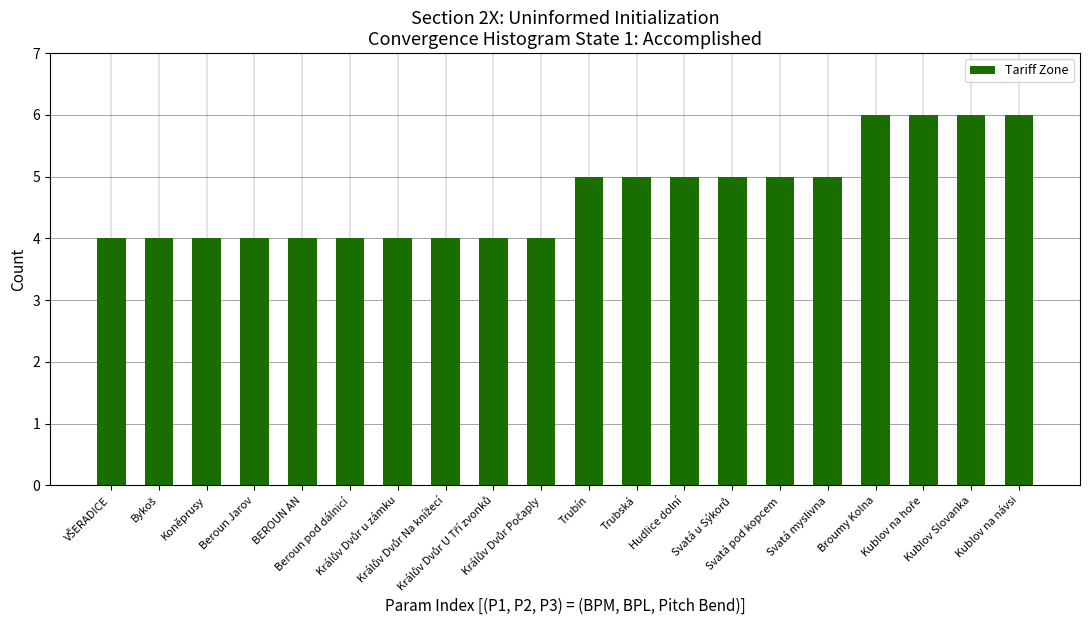

What is the smallest value displayed?

4